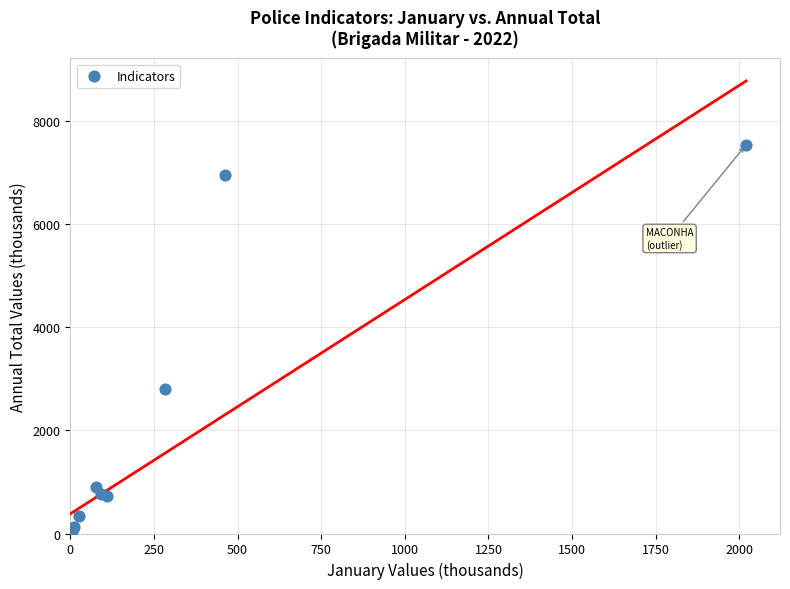

What Y value in the scatter plot is closest to 3776?

2812.0